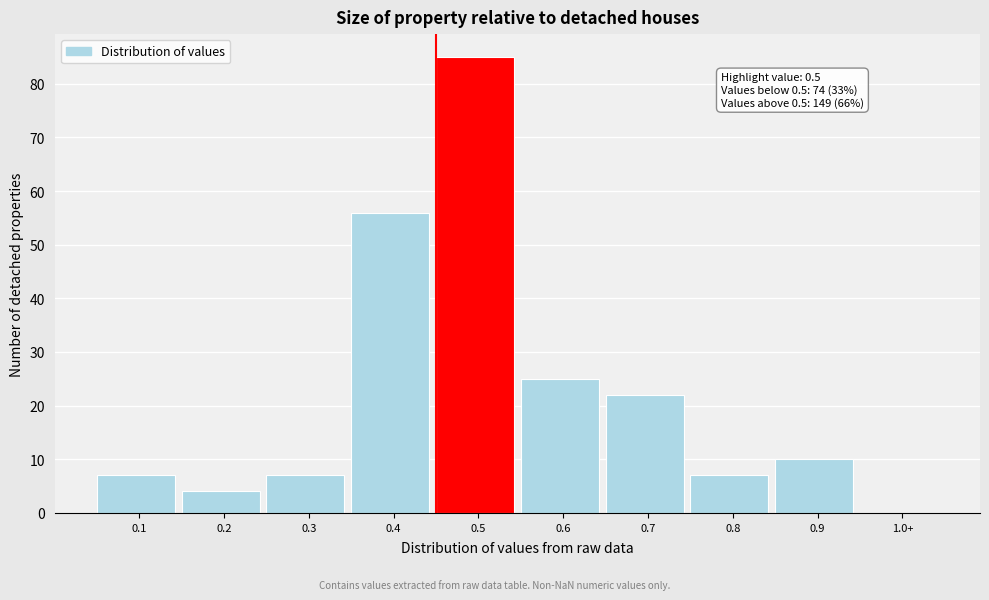

Reading left to right, list all the values displayed in this chart.

0.1=7	0.2=4	0.3=7	0.4=56	0.5=85	0.6=25	0.7=22	0.8=7	0.9=10	1.0+=0